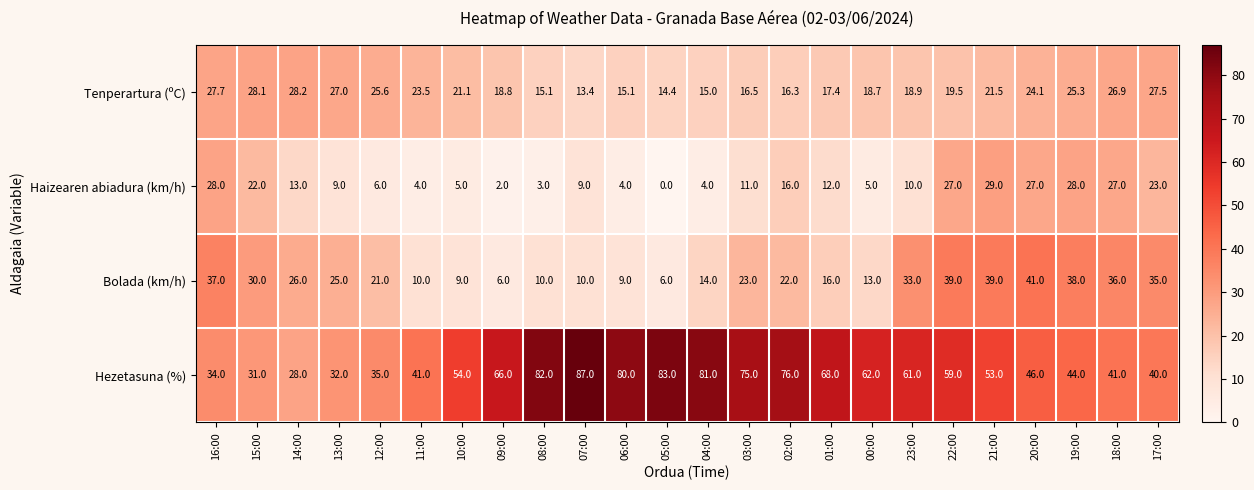

Which label corresponds to the smallest value in the chart?

05:00